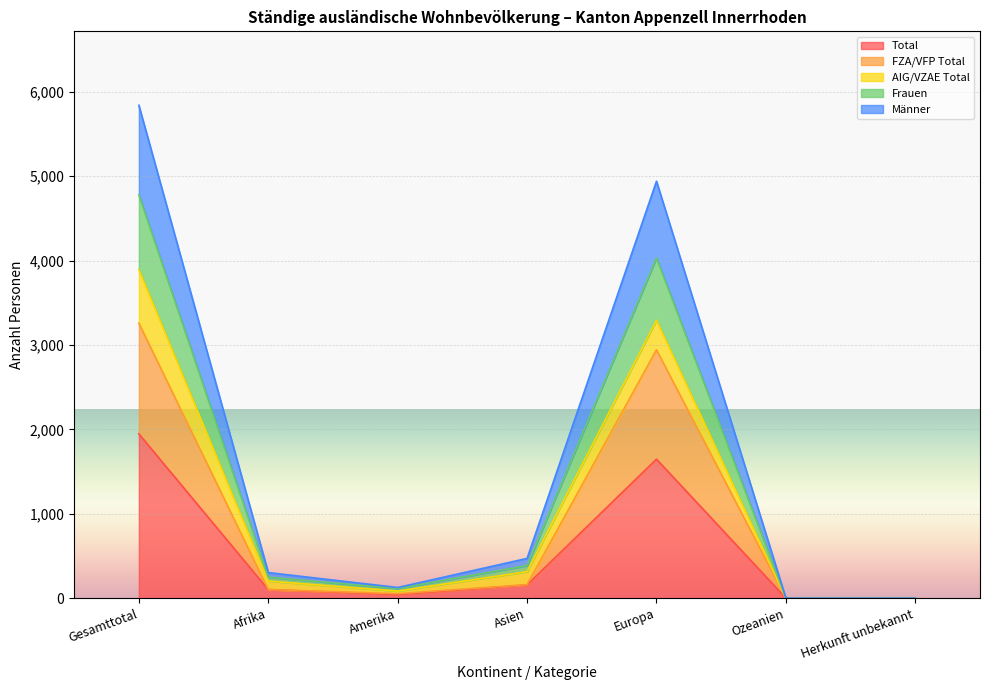

What is the label of the 7th point from the right?

Gesamttotal